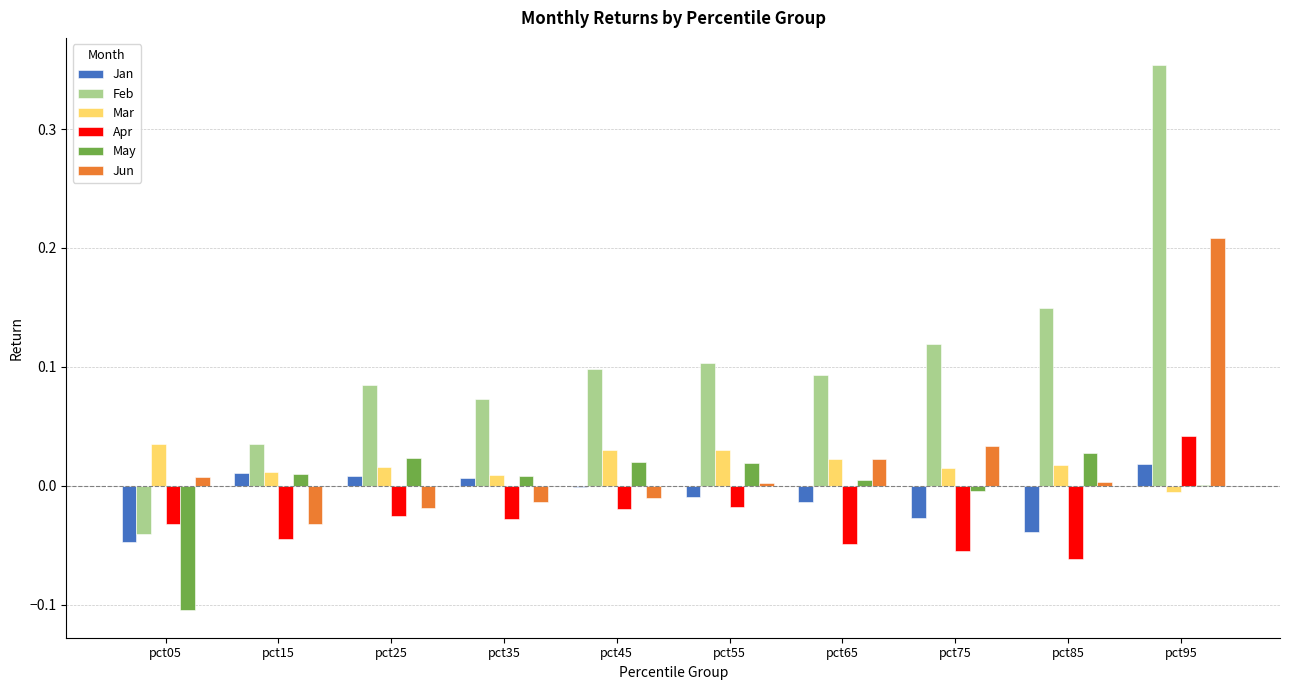

How many groups of bars are there?

10